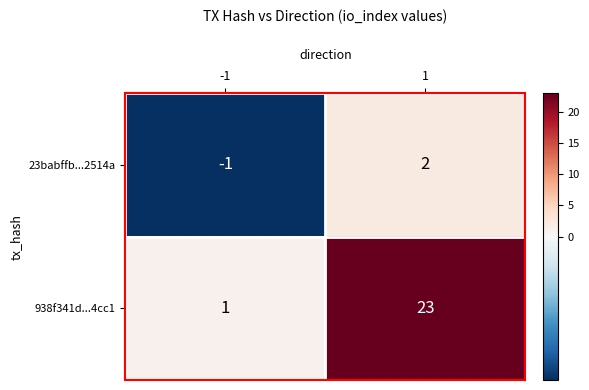

The 938f341d...4cc1 series shows 6 at 1. True or false?

False